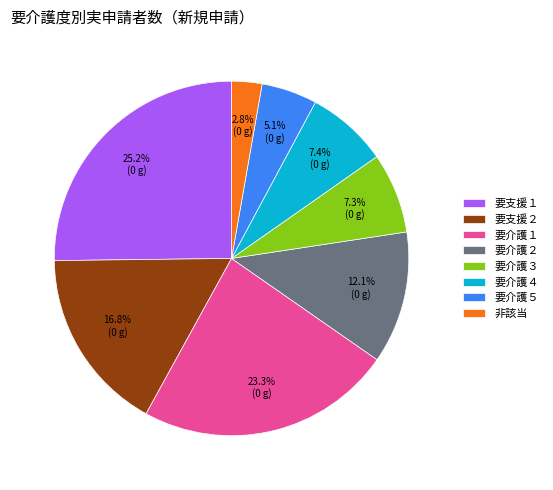

Is there any slice that represents more than half of the pie?

No